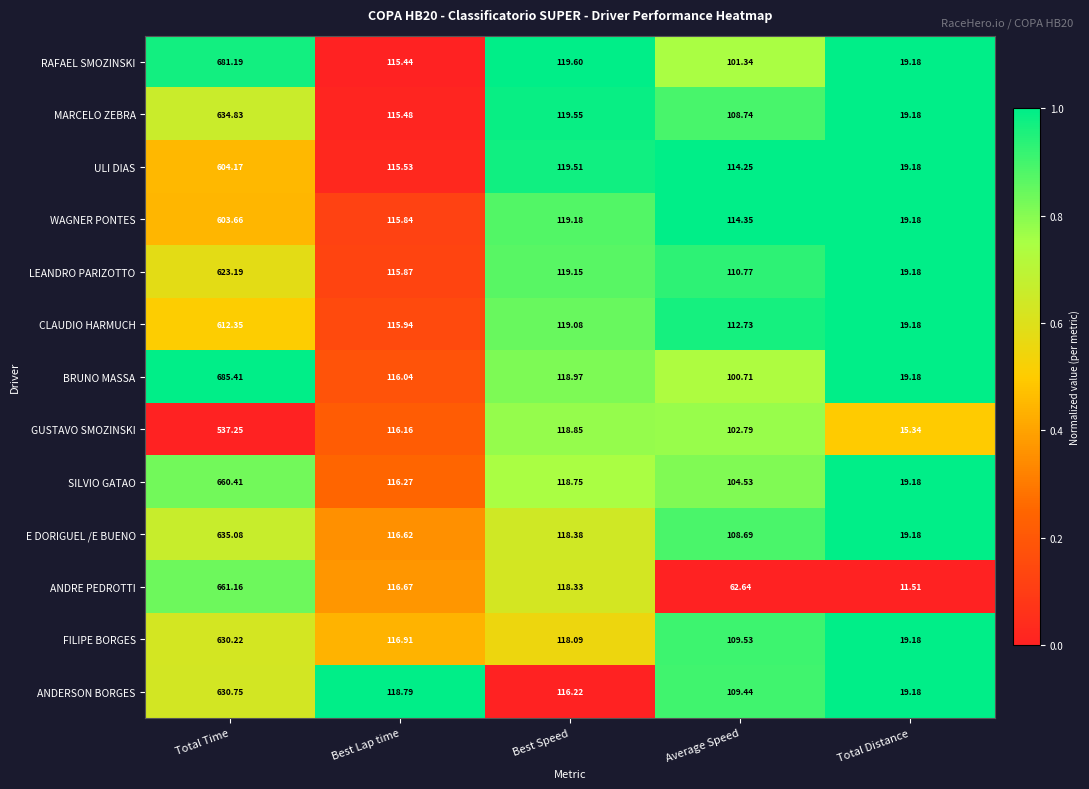

Which series has the largest range (max minus min)?

BRUNO MASSA